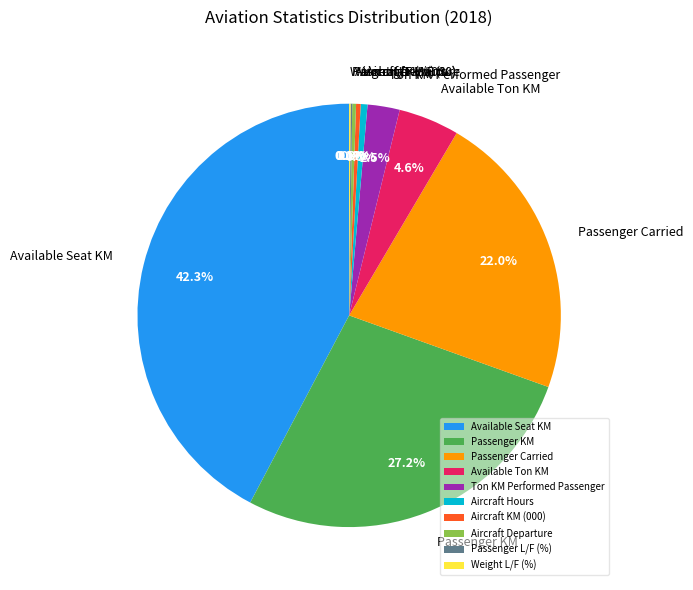

Which has a higher value, Ton KM Performed Passenger or Aircraft KM (000)?

Ton KM Performed Passenger